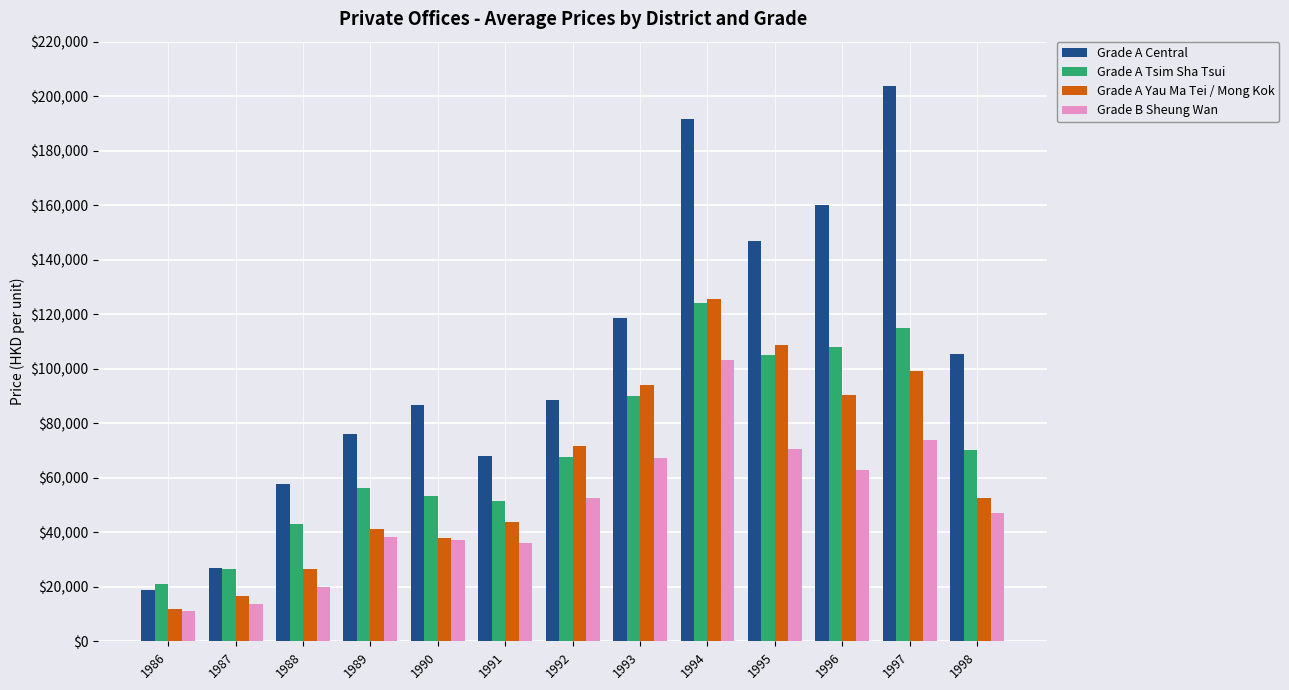

What is the value of the Grade B Sheung Wan bar at the 8th from the left?

67293